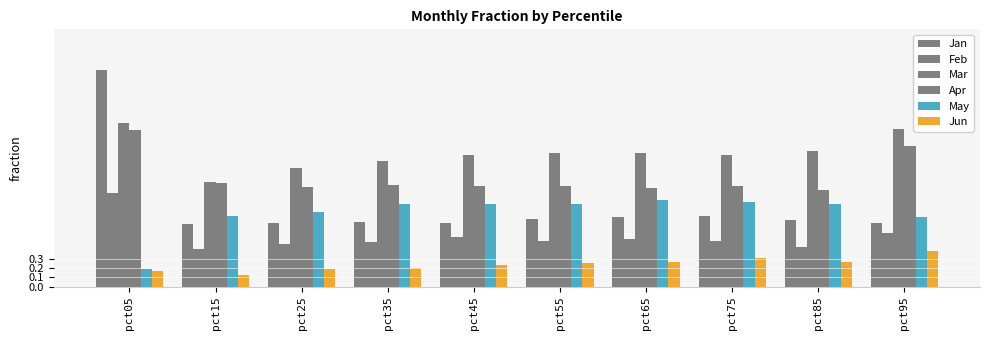

List the series in order of their peak value, lowest first.

Jun, May, Feb, Apr, Mar, Jan